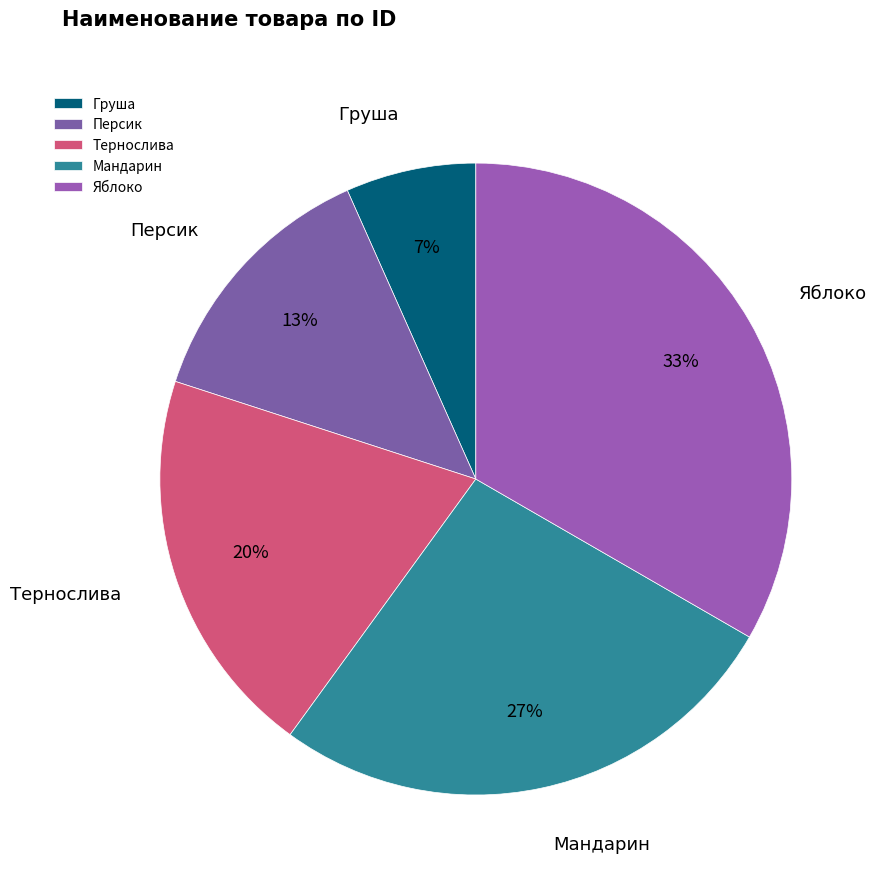

To the nearest percent, what percentage of the pie is Груша?

7%